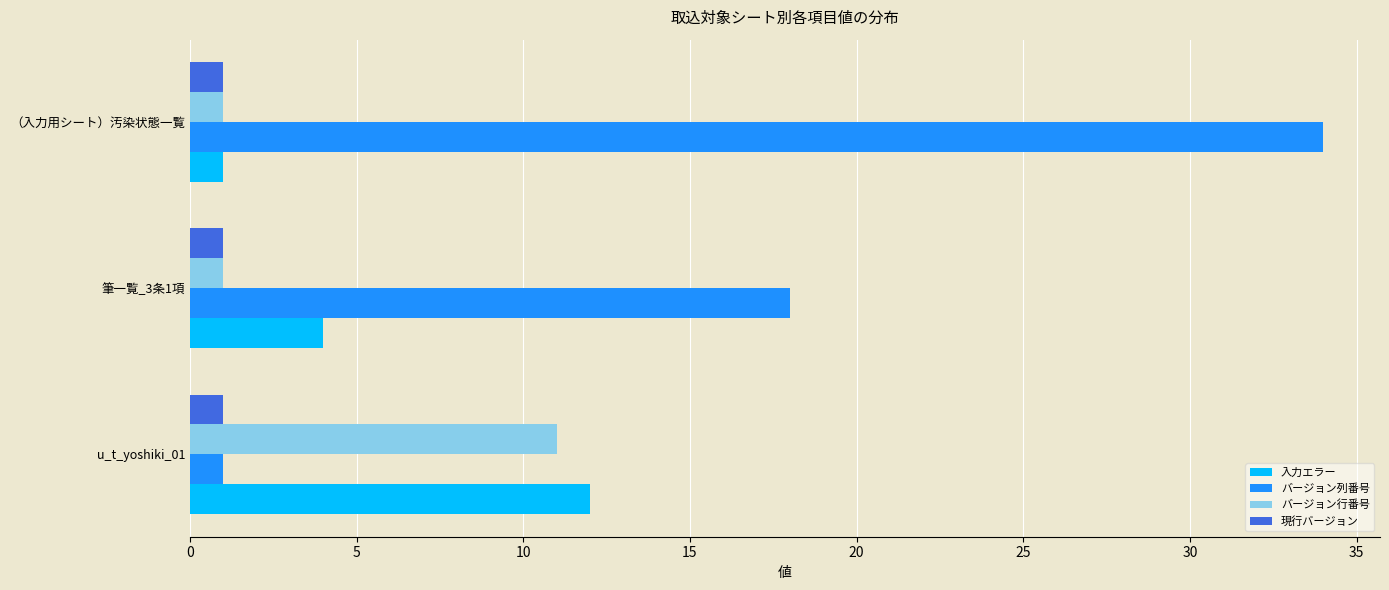

The バージョン行番号 series shows 1 at 筆一覧_3条1項. True or false?

True